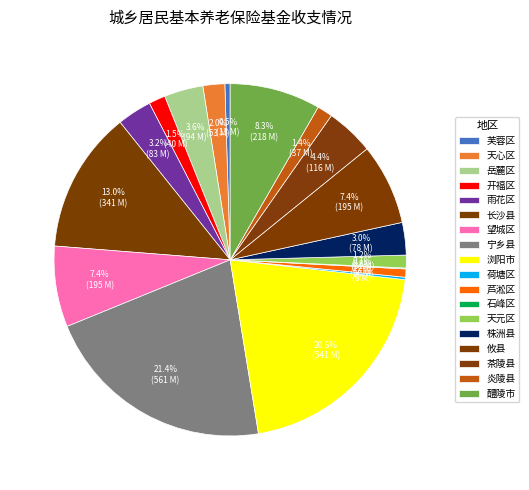

Between 荷塘区 and 岳麓区, which is larger?

岳麓区